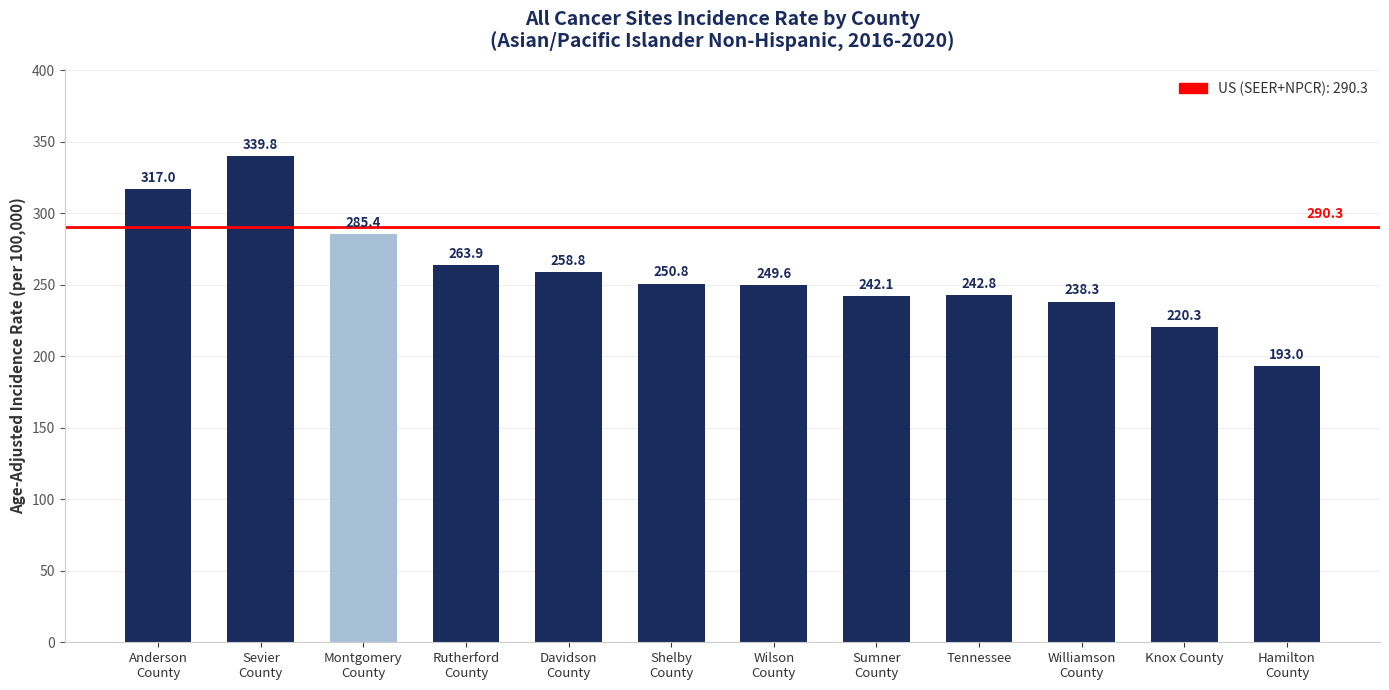

Reading right to left, list all the values displayed in this chart.

193.0	220.3	238.3	242.8	242.1	249.6	250.8	258.8	263.9	285.4	339.8	317.0